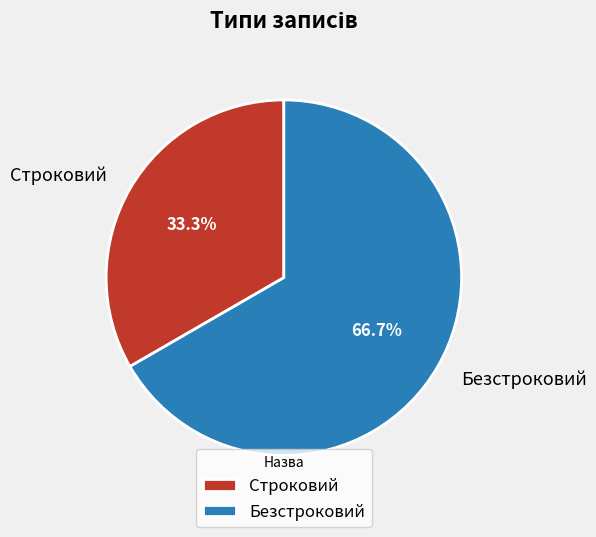

Count the number of slices in the pie.

2